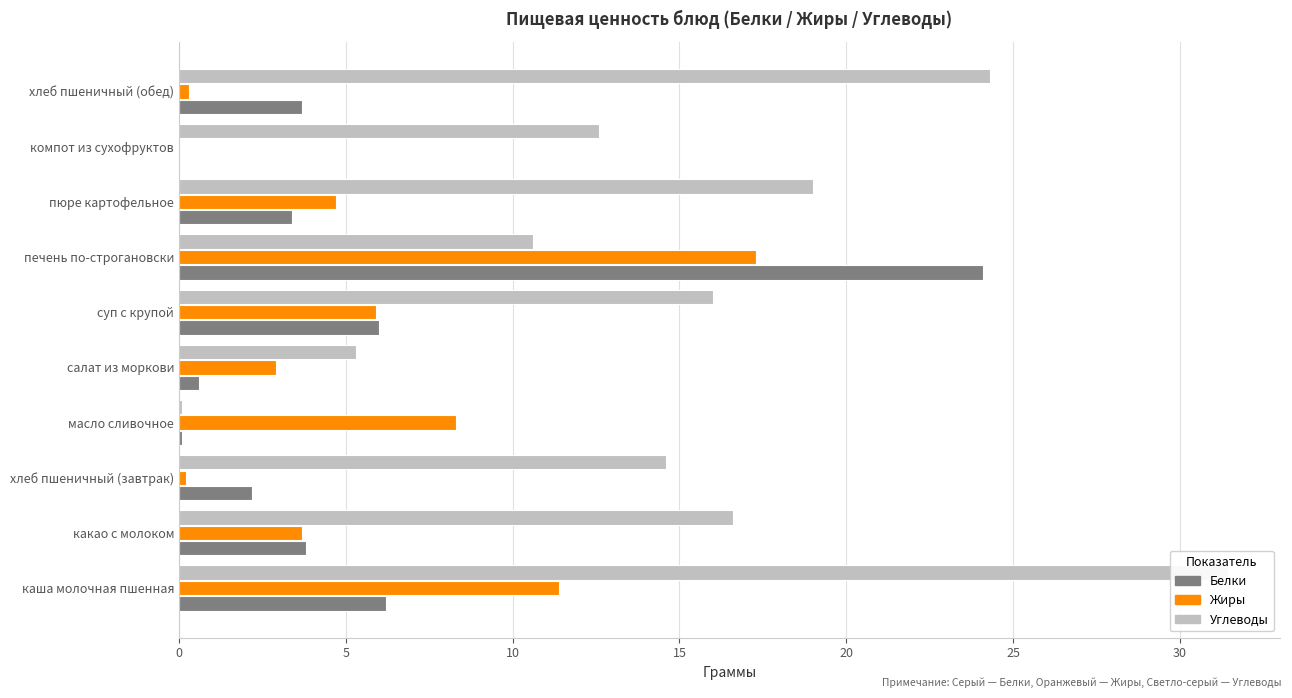

What position from the left is какао с молоком?

2